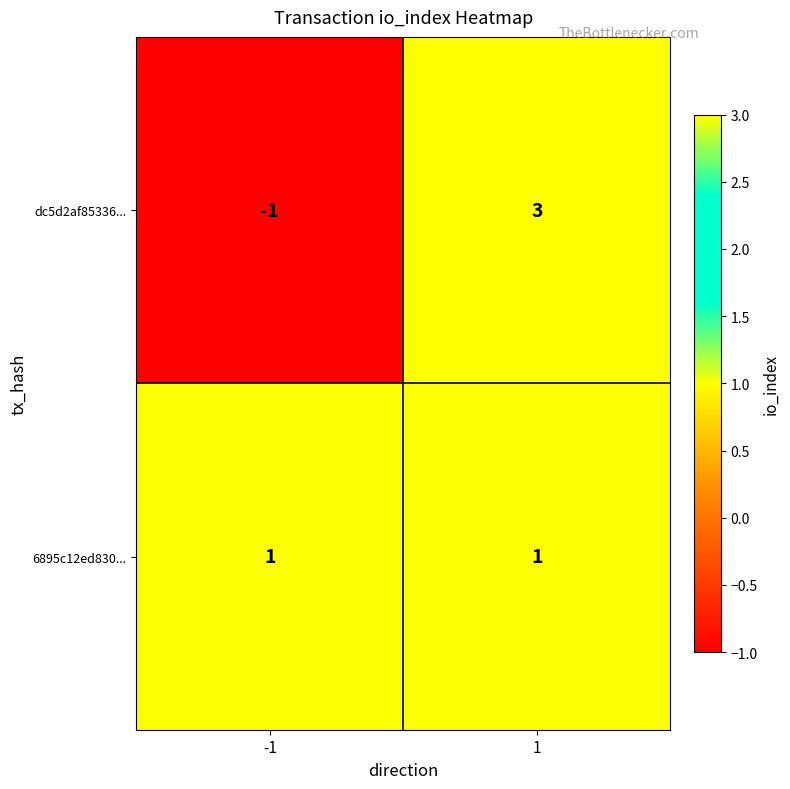

How many categories are shown in the chart?

2